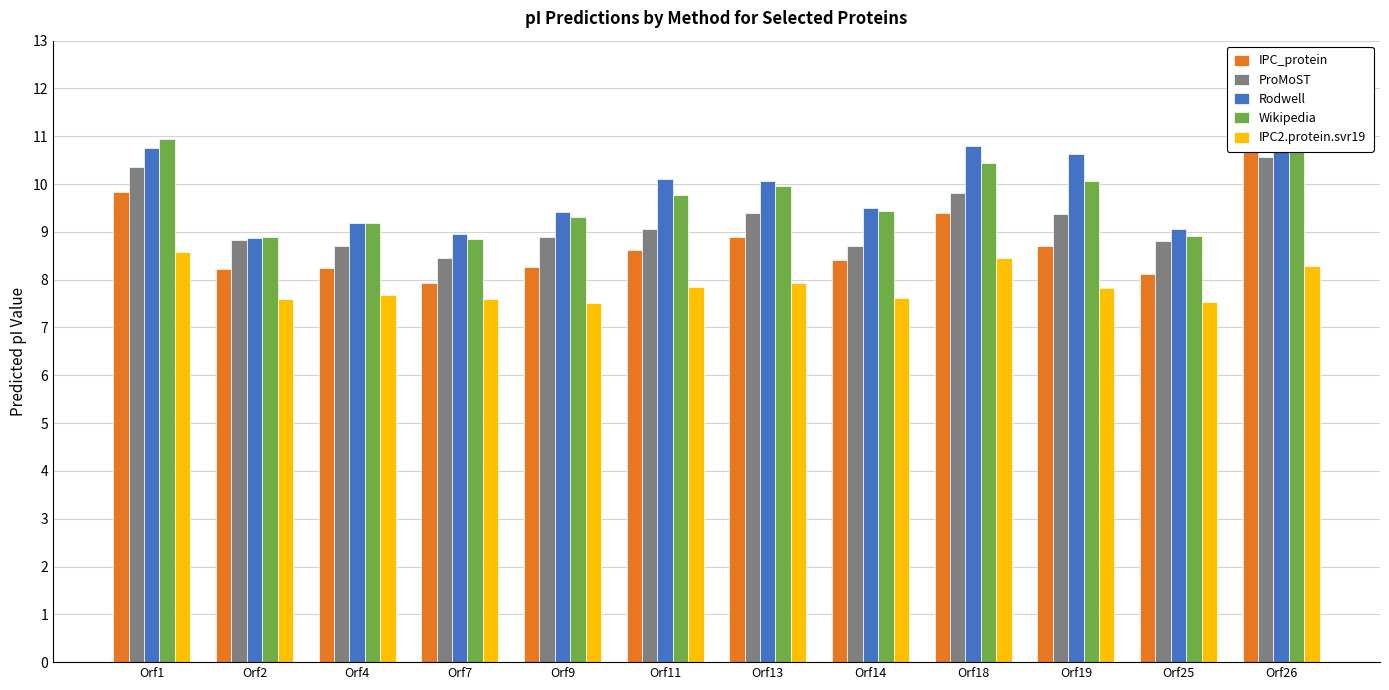

At how many categories does at least one series exceed 8?

12